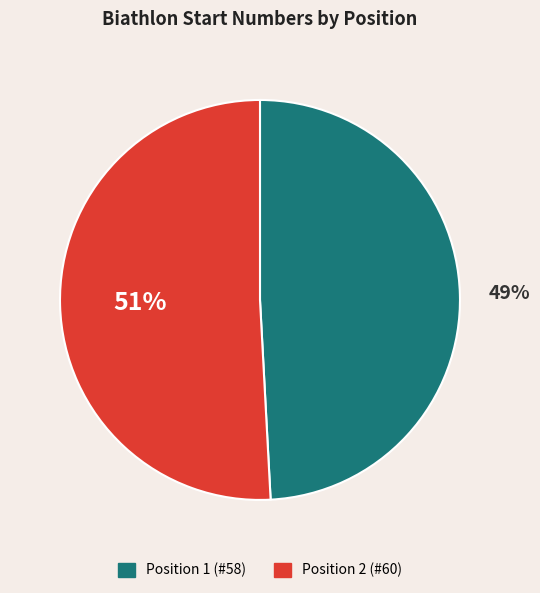

Does any single category account for the majority?

Yes